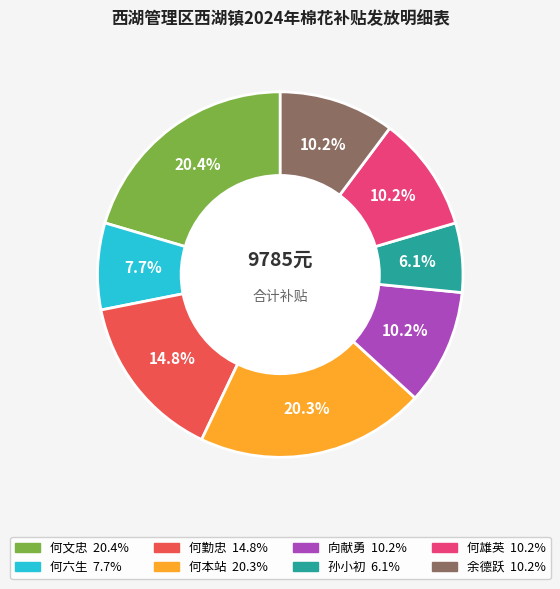

Do 何本站 and 何勤忠 together represent more than half of the pie?

No